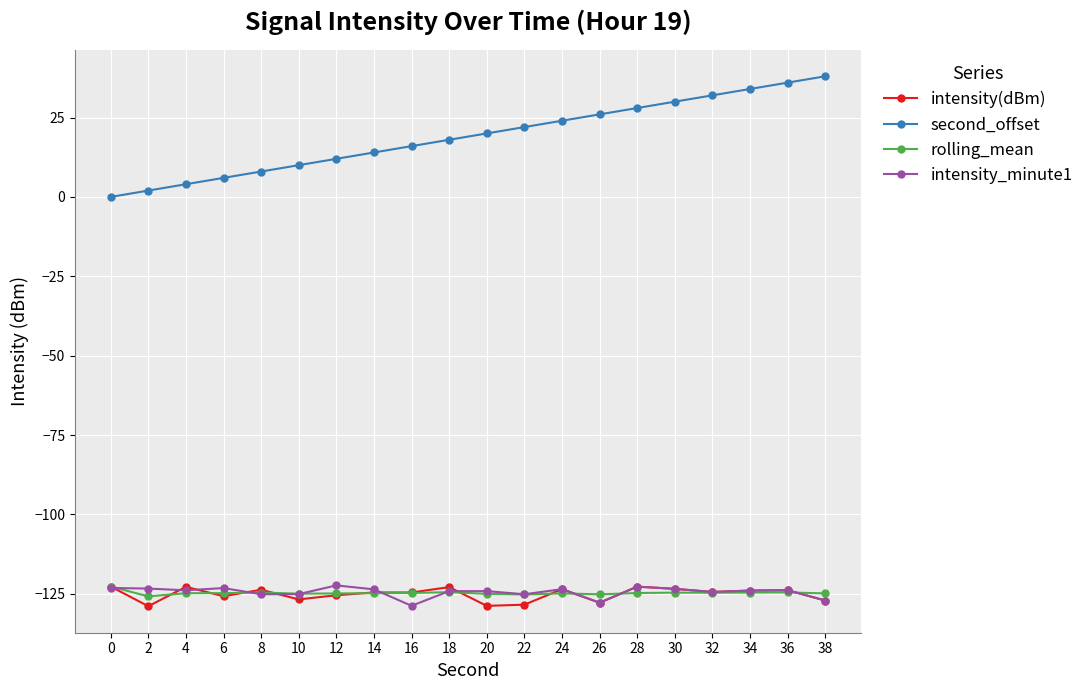

What are all the series names shown in the legend?

intensity(dBm), second_offset, rolling_mean, intensity_minute1